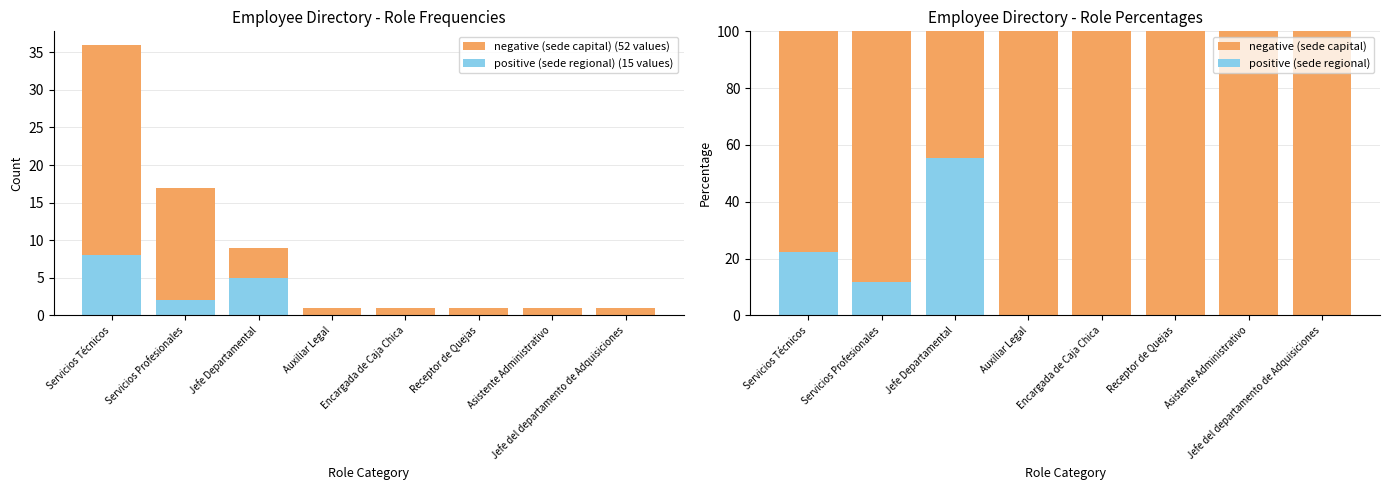

What position from the left is Encargada de Caja Chica?

5